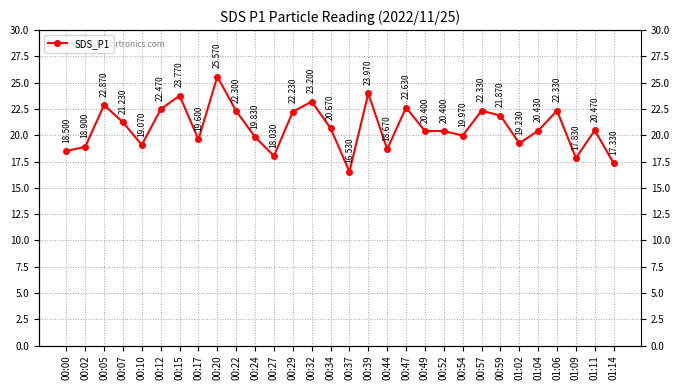

Which category has the highest value across all series?

00:20